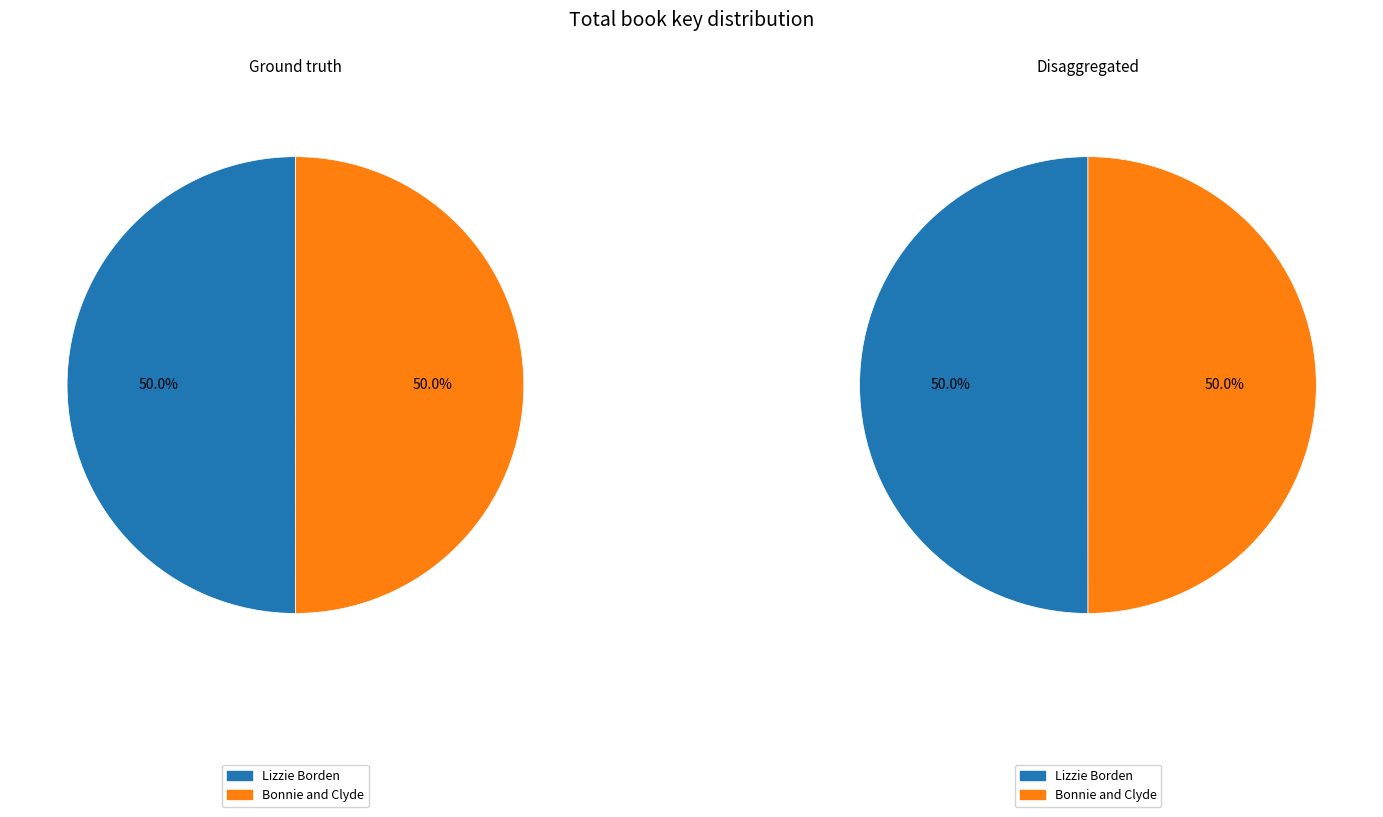

Which has a higher value, Lizzie Borden or Bonnie and Clyde?

Lizzie Borden